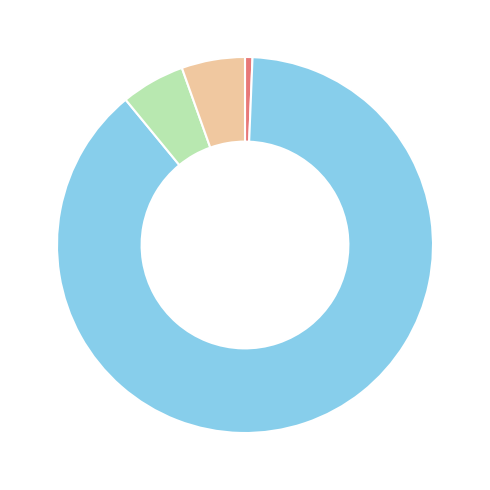

Is there any slice that represents more than half of the pie?

Yes